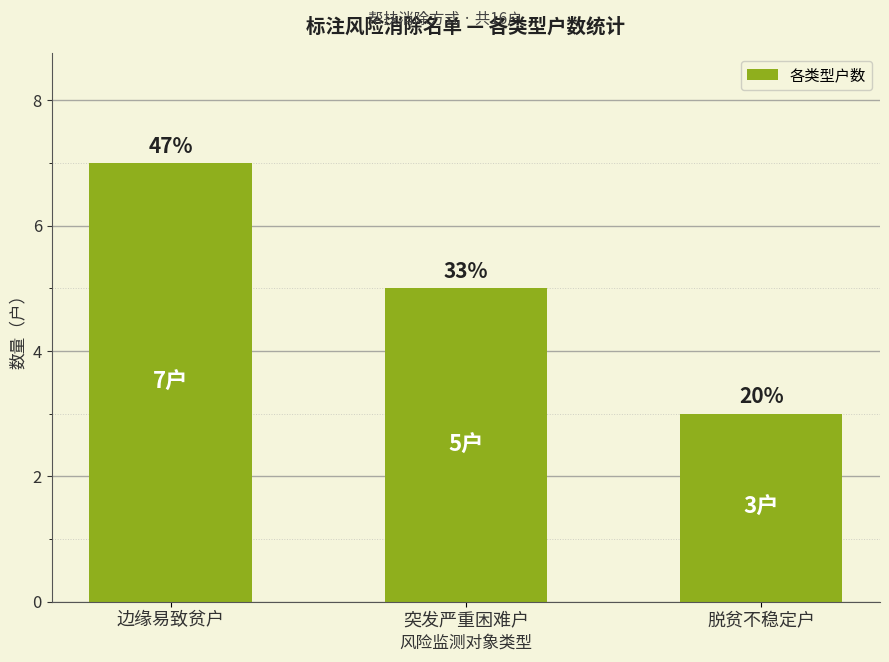

The value at 脱贫不稳定户 is 4. True or false?

False